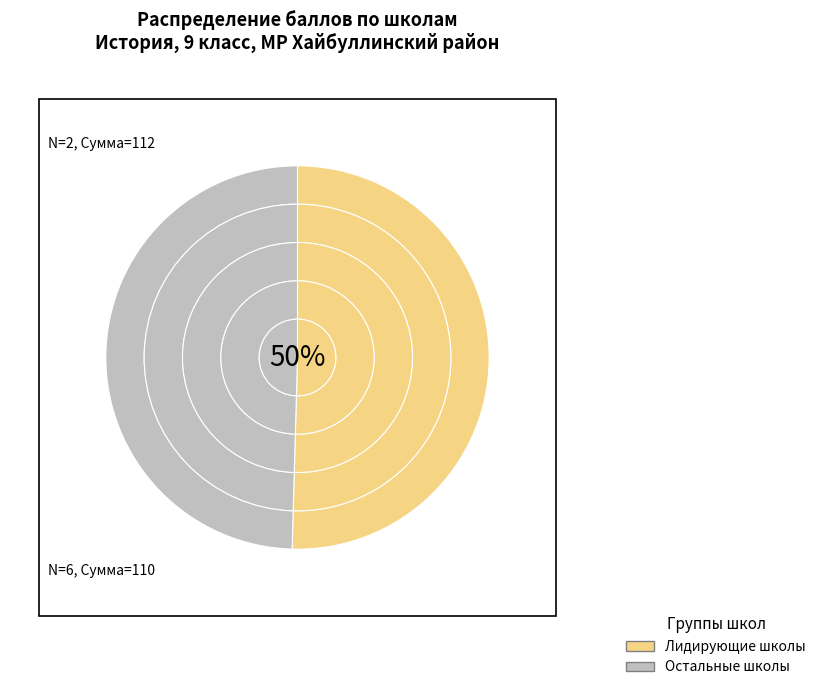

True or false: МАОУ СОШ № 2 с. Акъяр accounts for 2% of the total.

False